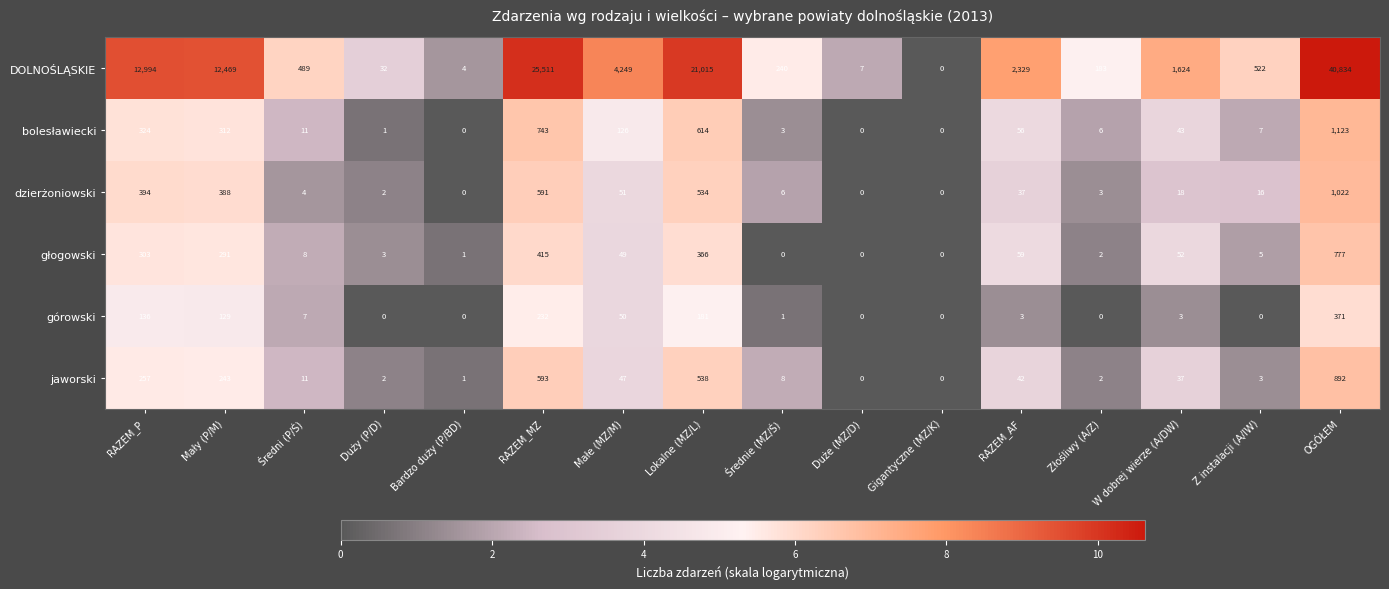

The value of górowski at Bardzo duży (P/BD) is 0. True or false?

True